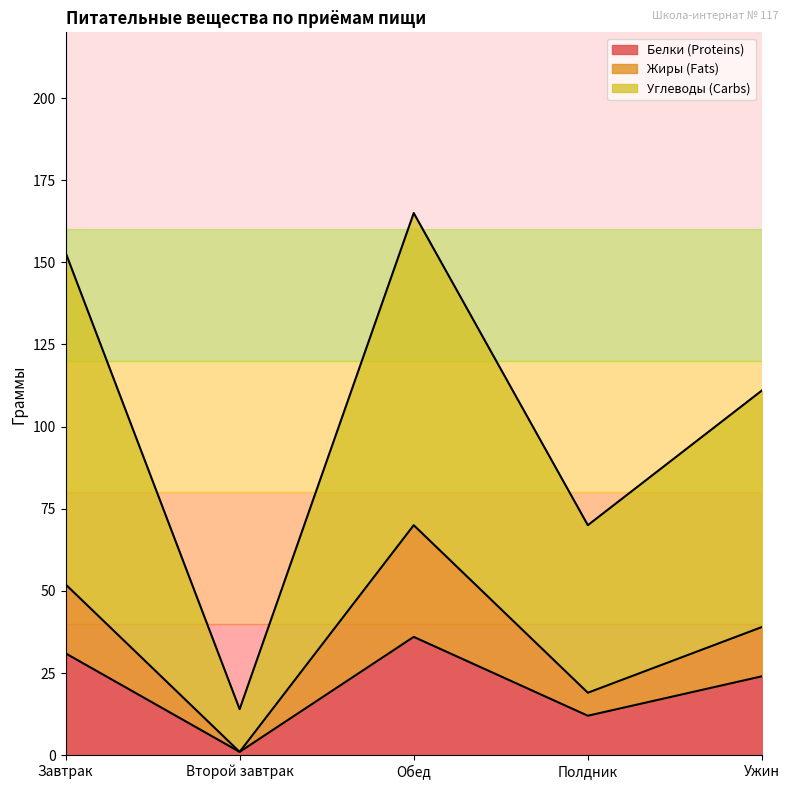

The Белки (Proteins) series shows 24 at Ужин. True or false?

True